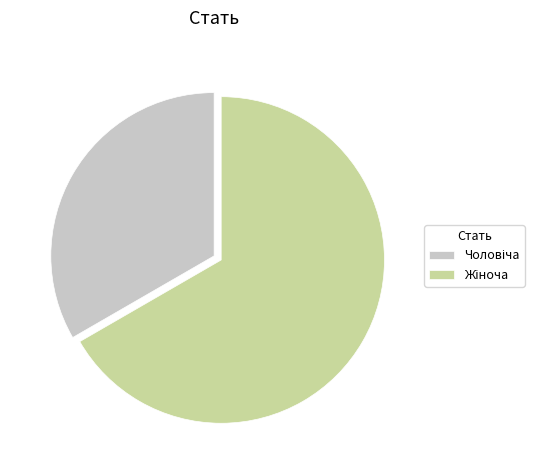

Is there any slice that represents more than half of the pie?

Yes